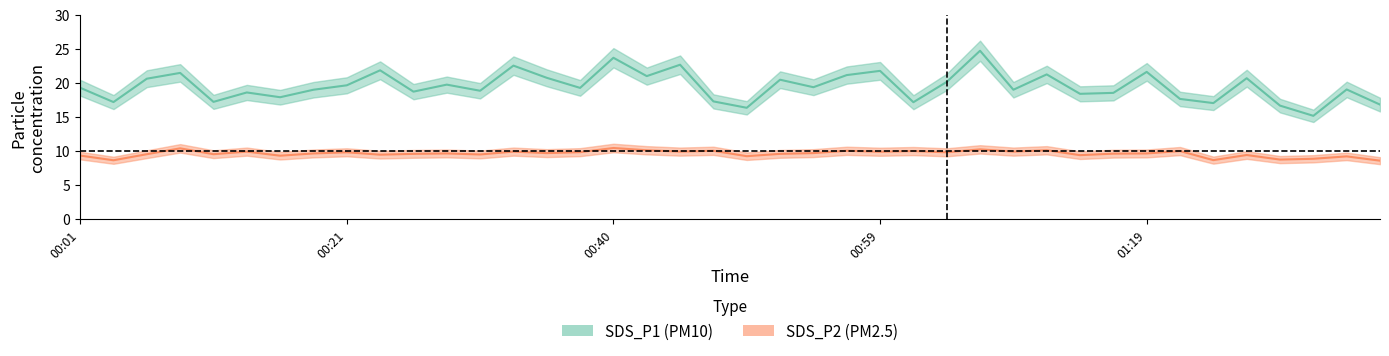

True or false: SDS_P2 and SDS_P1 cross at least once.

False